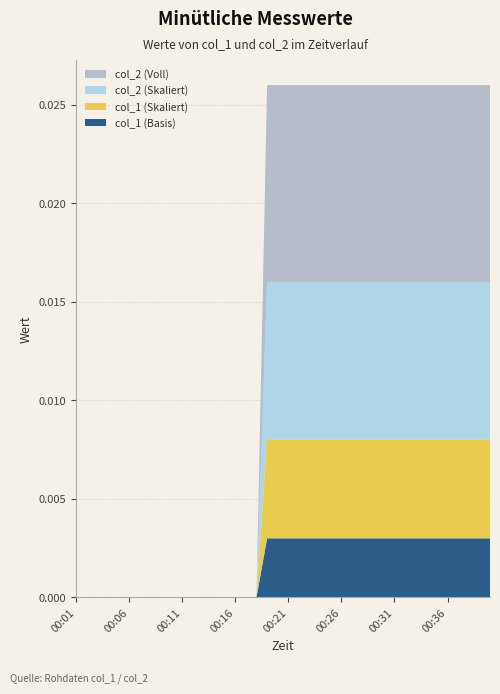

Reading left to right, extract all data points from this chart.

col_1: 00:01=0.0	00:02=0.0	00:03=0.0	00:04=0.0	00:05=0.0	00:06=0.0	00:07=0.0	00:08=0.0	00:09=0.0	00:10=0.0	00:11=0.0	00:12=0.0	00:13=0.0	00:14=0.0	00:15=0.0	00:16=0.0	00:17=0.0	00:18=0.0	00:19=0.0	00:20=0.0	00:21=0.0	00:22=0.0	00:23=0.0	00:24=0.0	00:25=0.0	00:26=0.0	00:27=0.0	00:28=0.0	00:29=0.0	00:30=0.0	00:31=0.0	00:32=0.0	00:33=0.0	00:34=0.0	00:35=0.0	00:36=0.0	00:37=0.0	00:38=0.0	00:39=0.0	00:40=0.0
col_2: 00:01=0.0	00:02=0.0	00:03=0.0	00:04=0.0	00:05=0.0	00:06=0.0	00:07=0.0	00:08=0.0	00:09=0.0	00:10=0.0	00:11=0.0	00:12=0.0	00:13=0.0	00:14=0.0	00:15=0.0	00:16=0.0	00:17=0.0	00:18=0.0	00:19=0.0	00:20=0.0	00:21=0.0	00:22=0.0	00:23=0.0	00:24=0.0	00:25=0.0	00:26=0.0	00:27=0.0	00:28=0.0	00:29=0.0	00:30=0.0	00:31=0.0	00:32=0.0	00:33=0.0	00:34=0.0	00:35=0.0	00:36=0.0	00:37=0.0	00:38=0.0	00:39=0.0	00:40=0.0